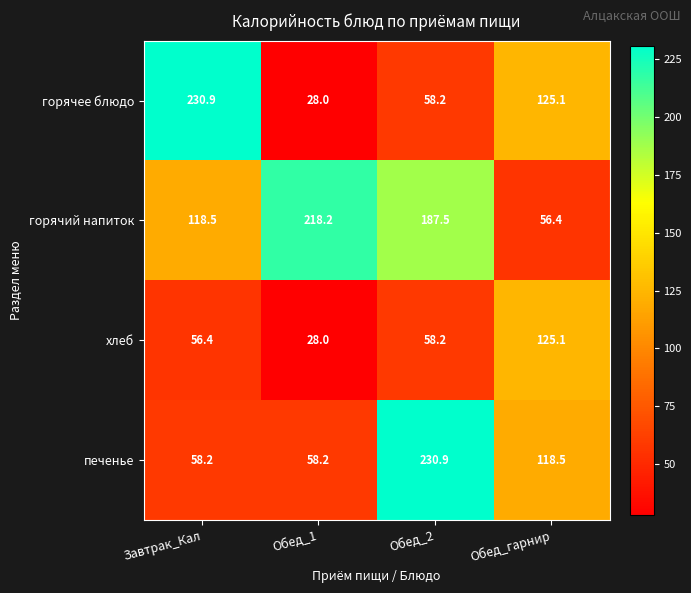

What is the difference between the maximum and second lowest values in the печенье series?

172.7